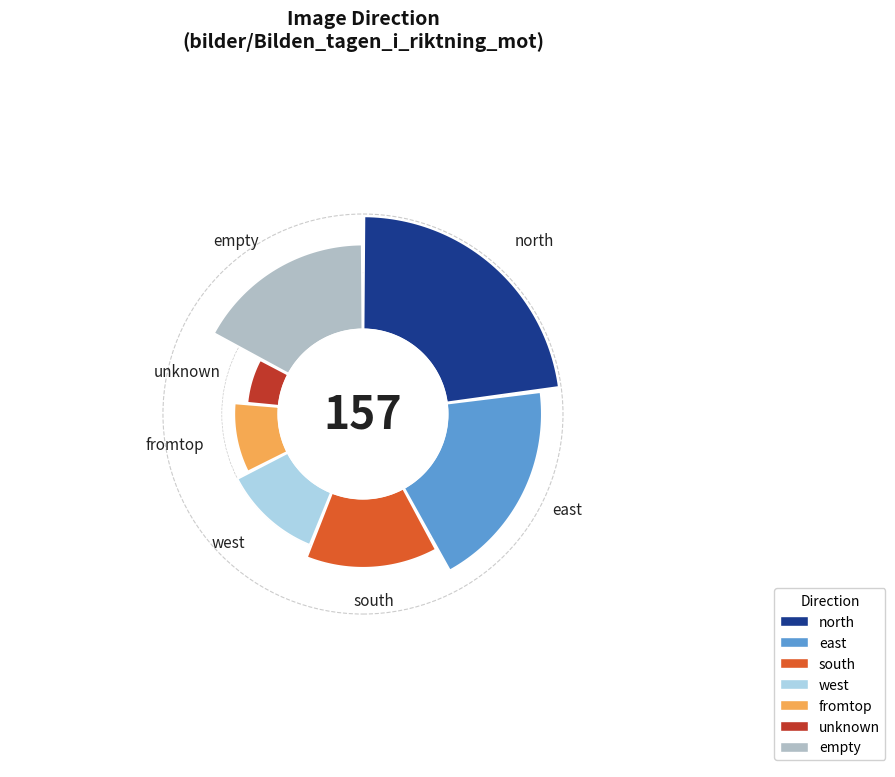

To the nearest percent, what portion does unknown represent?

6%